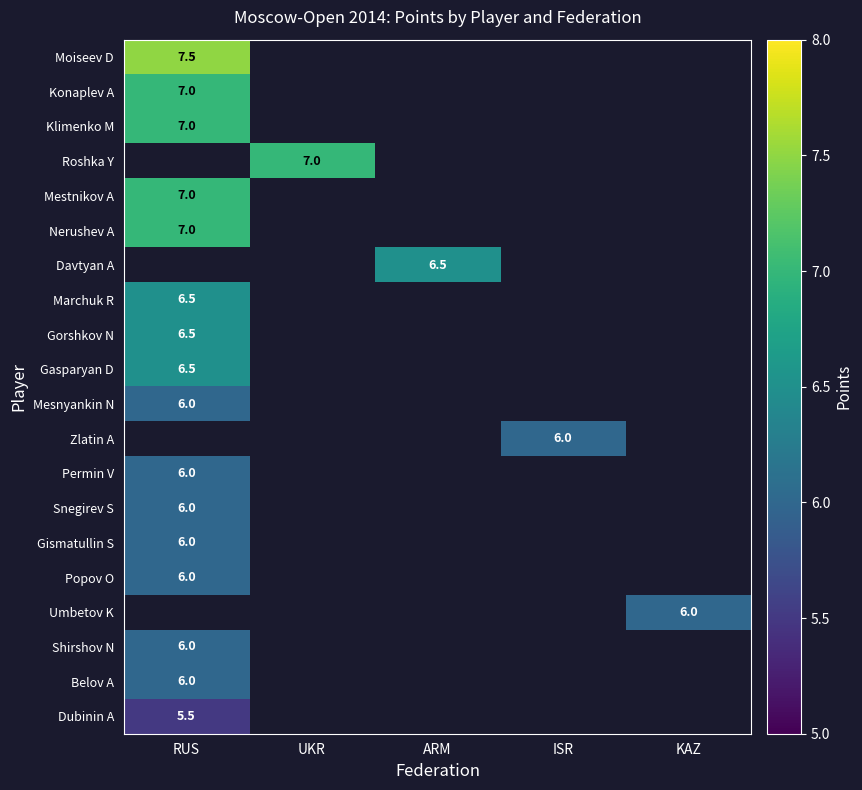

True or false: Gorshkov N has a value of 6.5 at RUS.

True